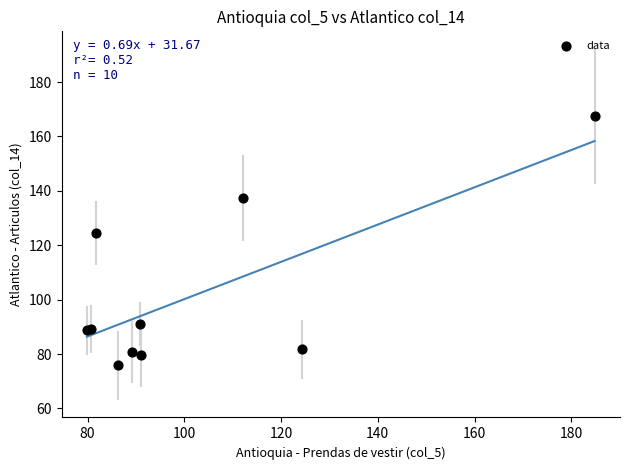

What Y value in the scatter plot is closest to 121?

124.4